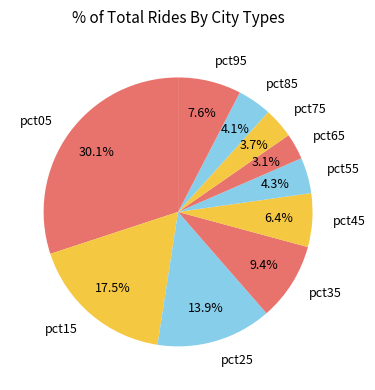

True or false: pct05 accounts for 30% of the total.

True